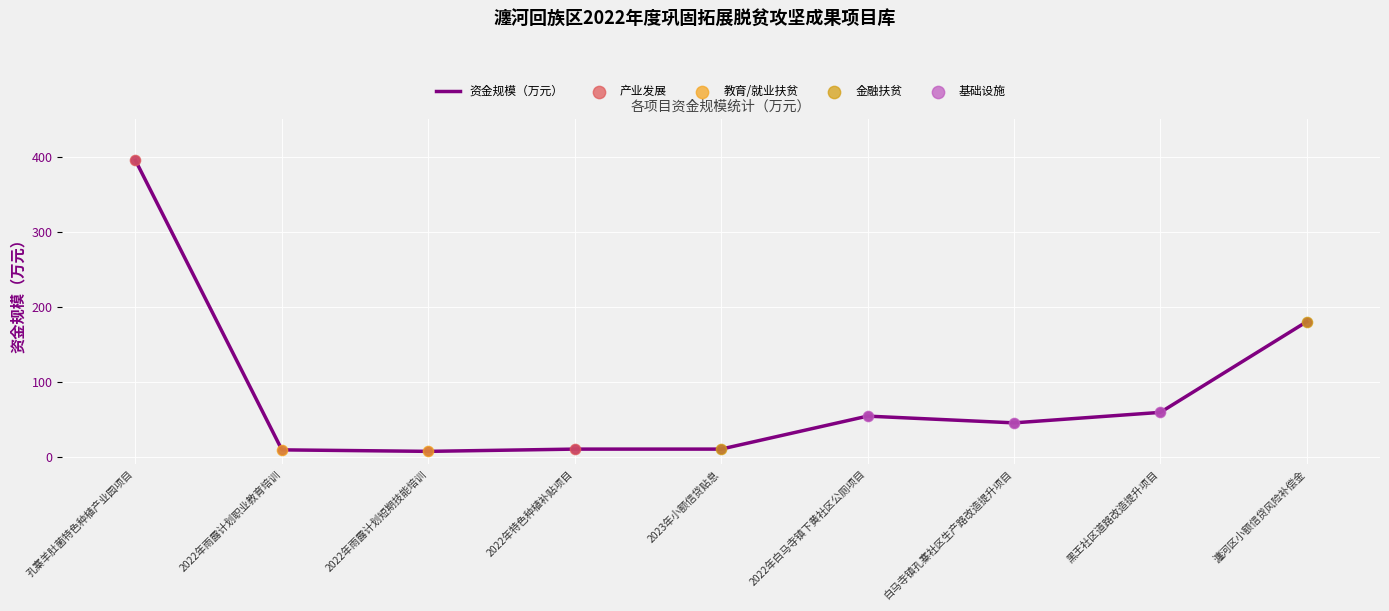

Between 2022年雨露计划职业教育培训 and 瀍河区小额信贷风险补偿金, which is larger?

瀍河区小额信贷风险补偿金